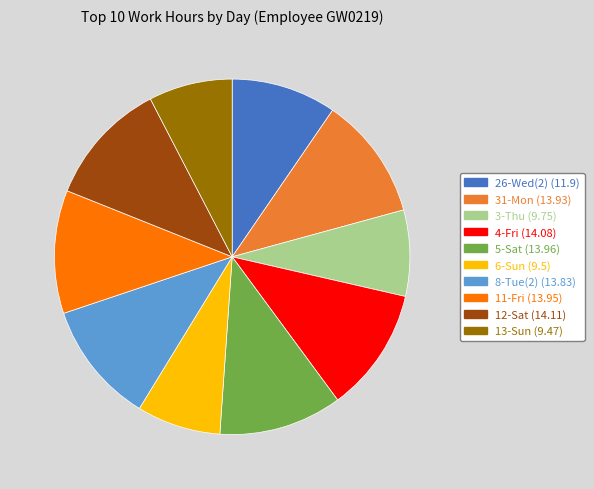

Is the sum of 8-Tue(2) and 11-Fri greater than half?

No